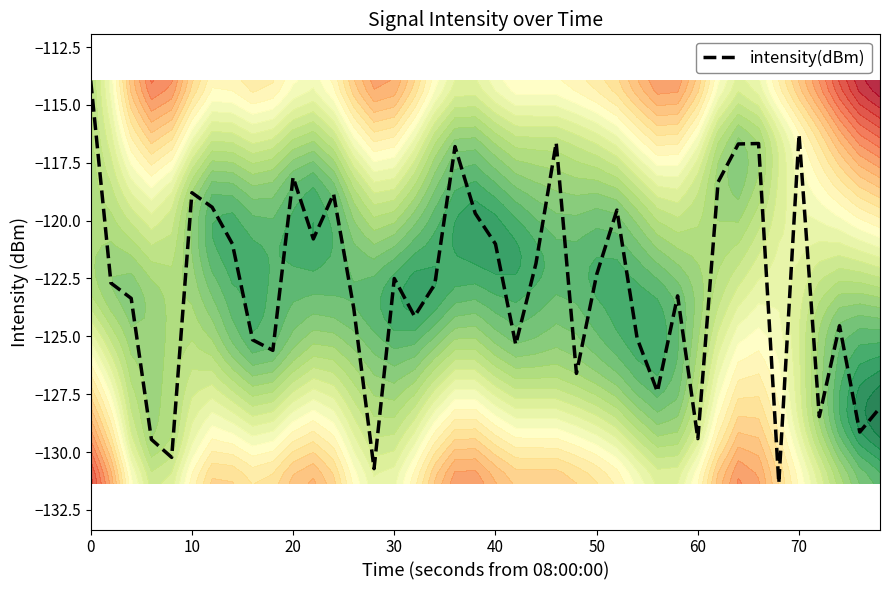

What is the highest value of the intensity(dBm) series?

-113.9